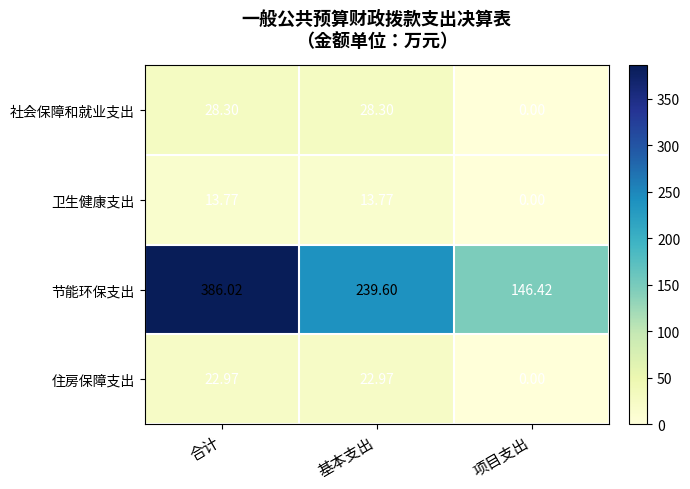

Rank the series by their maximum value, from highest to lowest.

节能环保支出, 社会保障和就业支出, 住房保障支出, 卫生健康支出